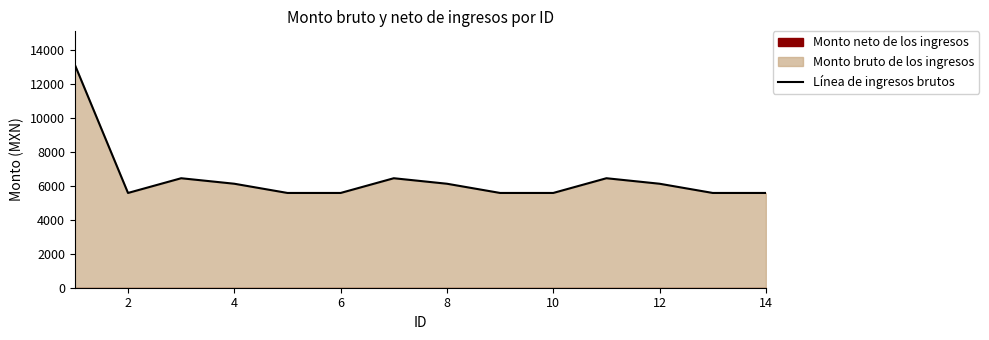

Reading left to right, list all the values displayed in this chart.

13134	5583	6450	6126	5583	5583	6450	6126	5583	5583	6450	6126	5583	5583